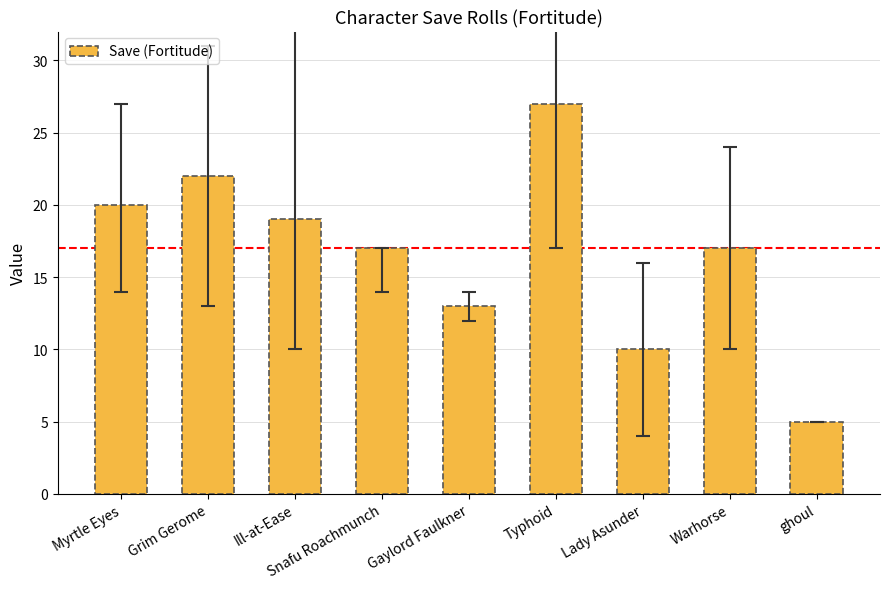

The value at Warhorse is 17. True or false?

True